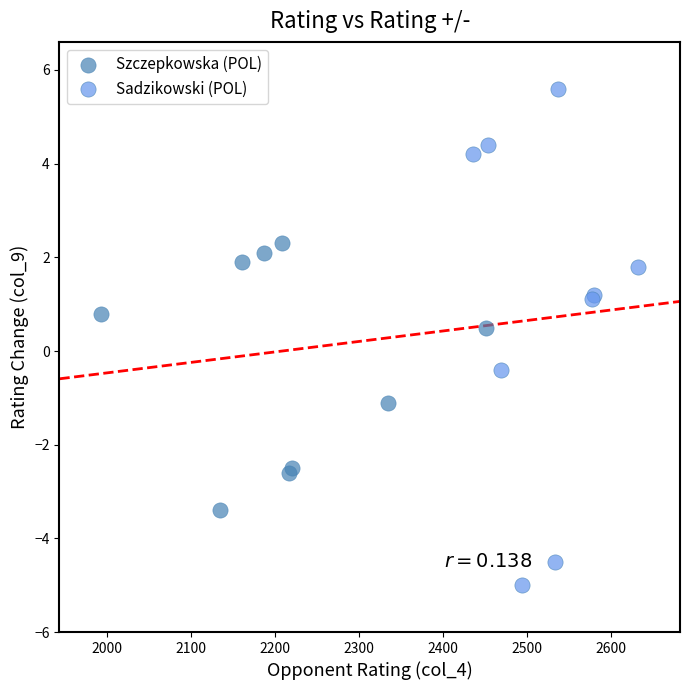

Which series has the largest Y range (max minus min)?

Sadzikowski (POL)